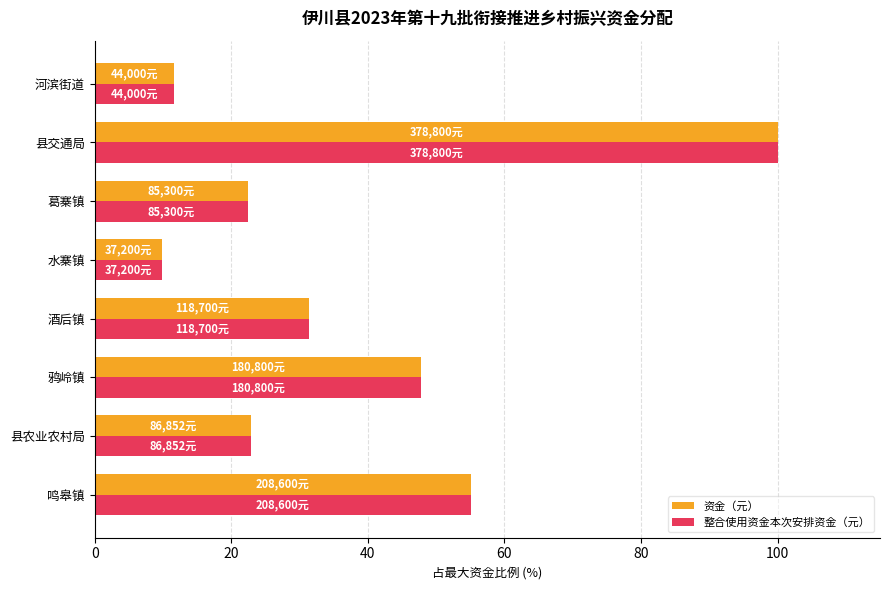

Is the value of 整合使用资金本次安排资金（元） at 河滨街道 greater than the value of 资金（元） at 鸣皋镇?

No